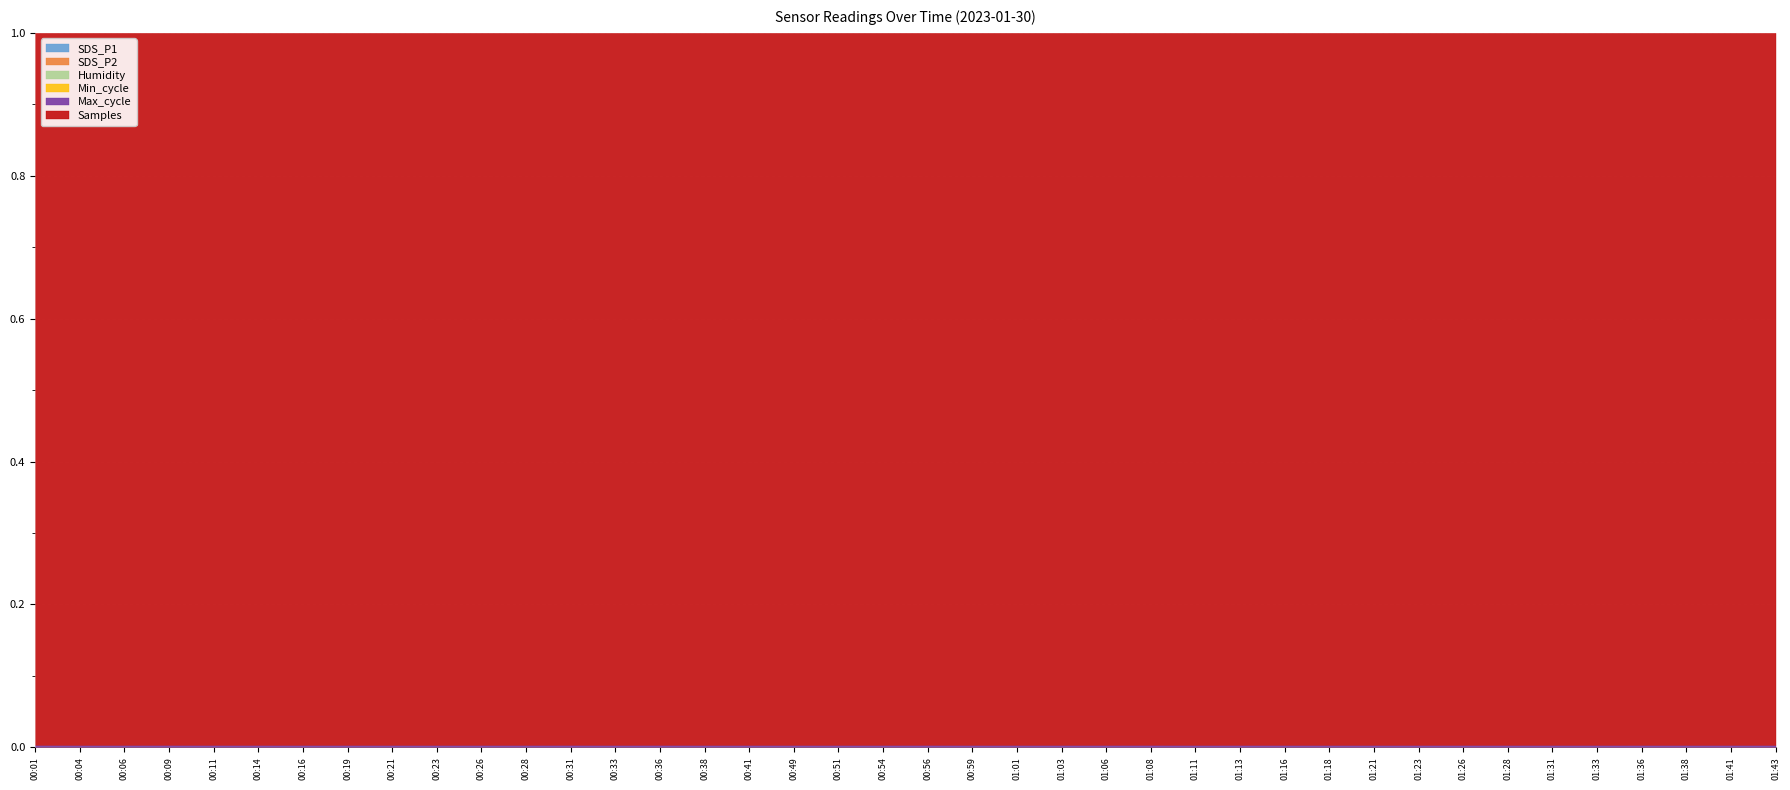

What is the minimum value for Humidity?

99.9